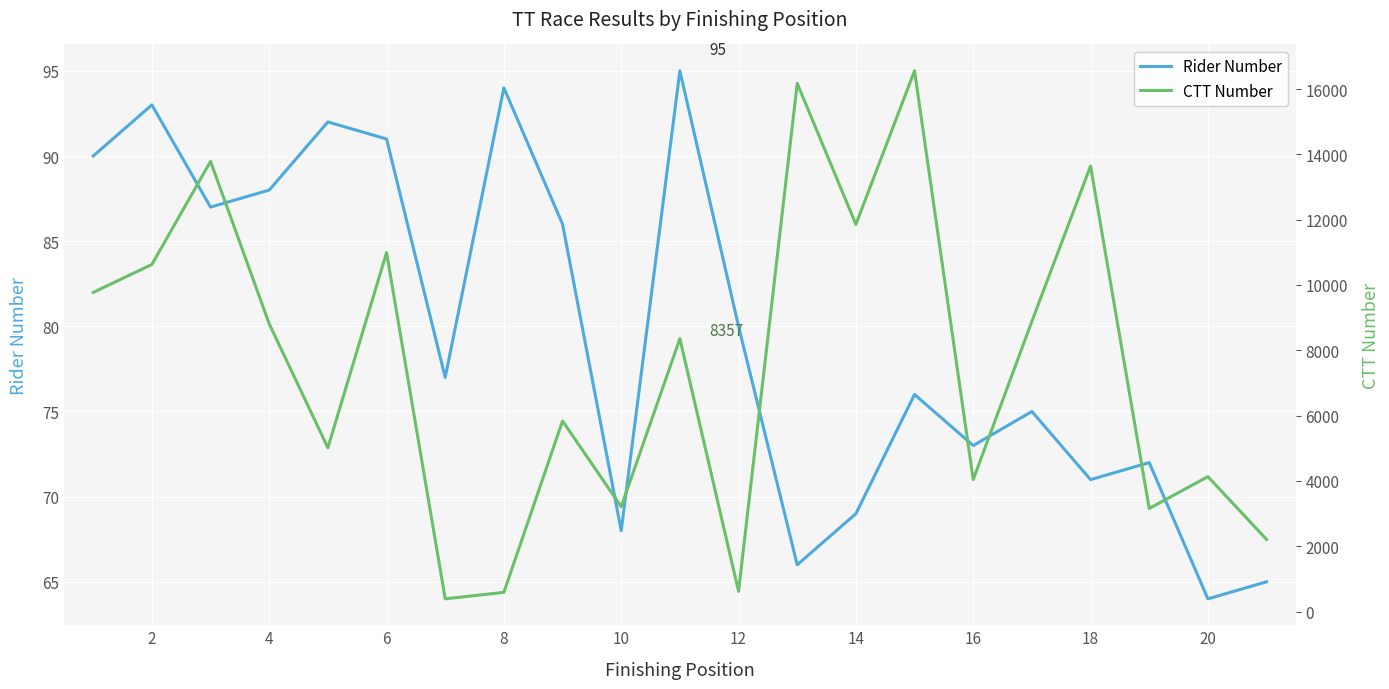

True or false: CTT Number and Rider Number cross at least once.

False